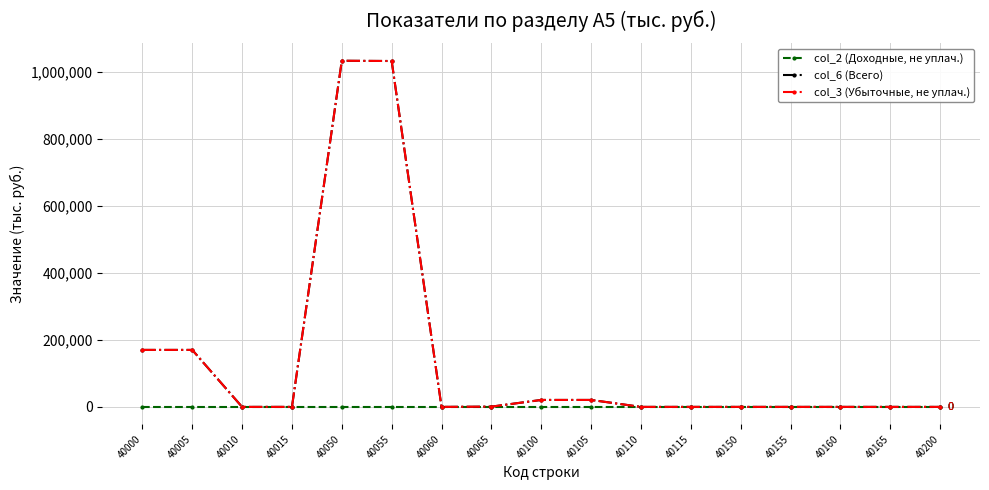

Does the chart have visible grid lines?

Yes